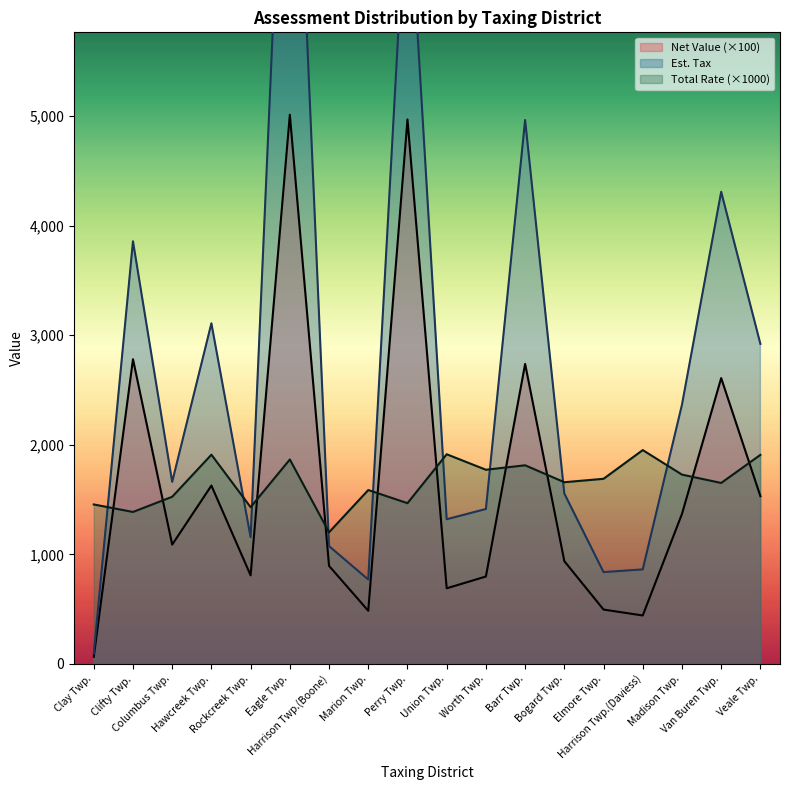

What is the value of the Net Value point at the 8th from the left?

485.2